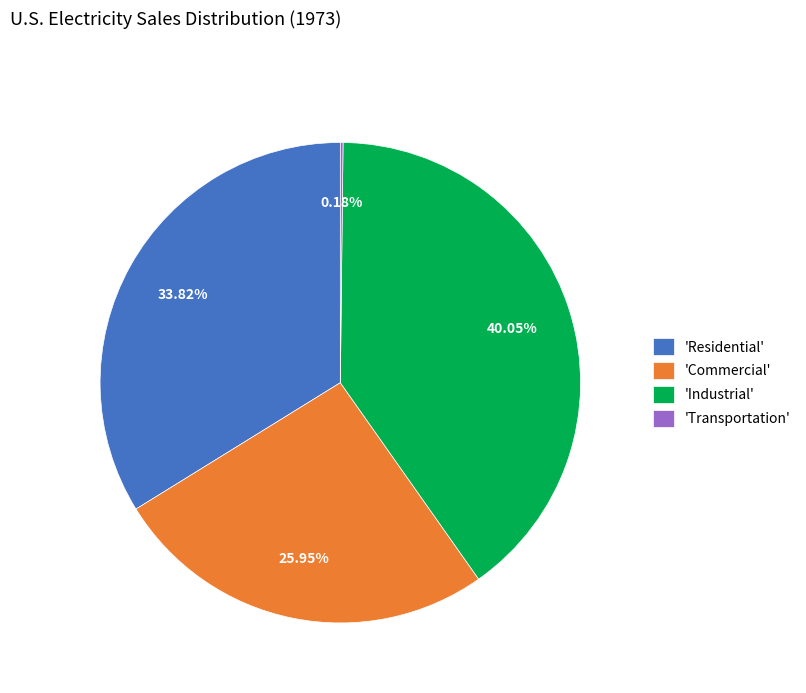

Is there a majority slice in this chart?

No